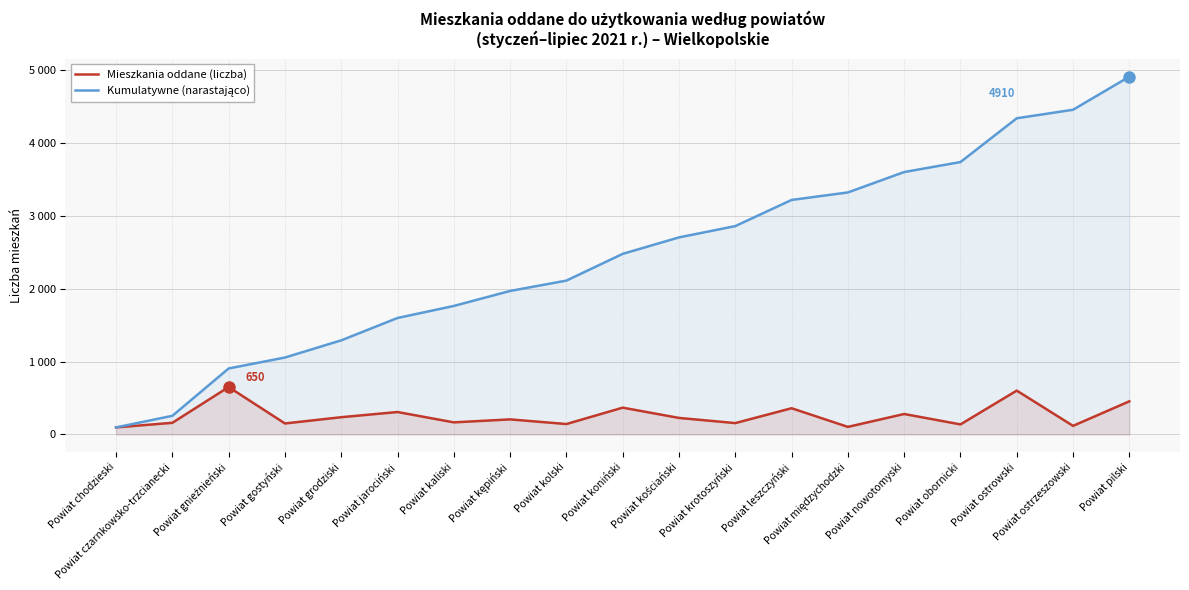

Is the value of Mieszkania oddane (liczba) at Powiat ostrzeszowski greater than the value of Kumulatywne (narastająco) at Powiat jarociński?

No